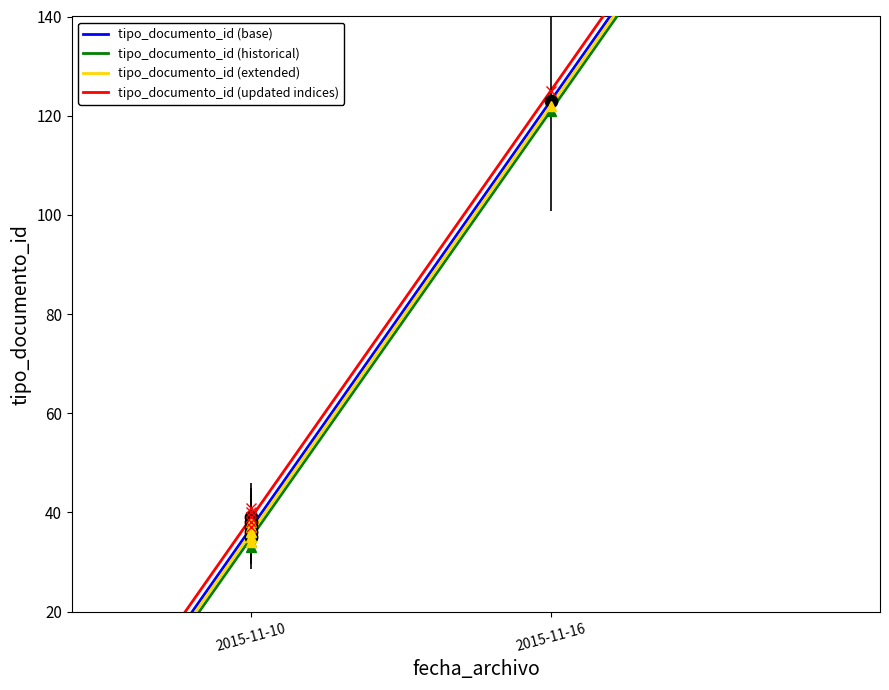

What is the change in value from 2015-11-10 to 2015-11-10?

+2